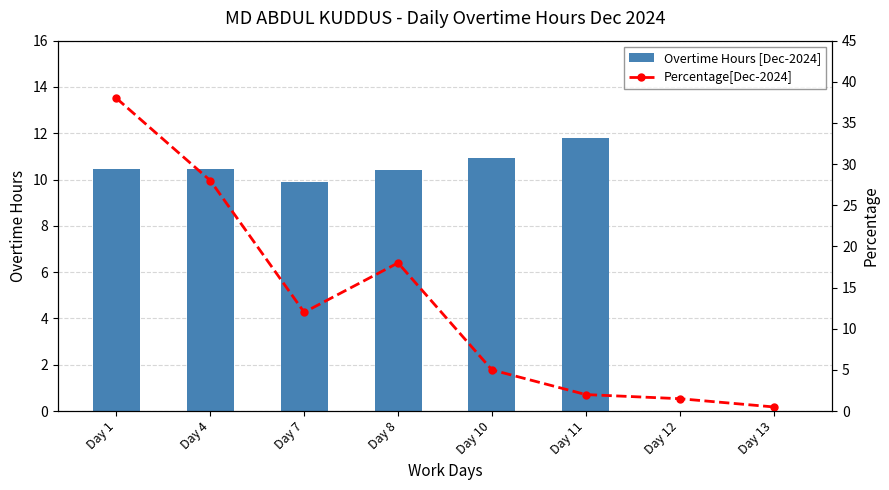

Rank the series by their average value, from lowest to highest.

Overtime Hours [Dec-2024], Percentage[Dec-2024]